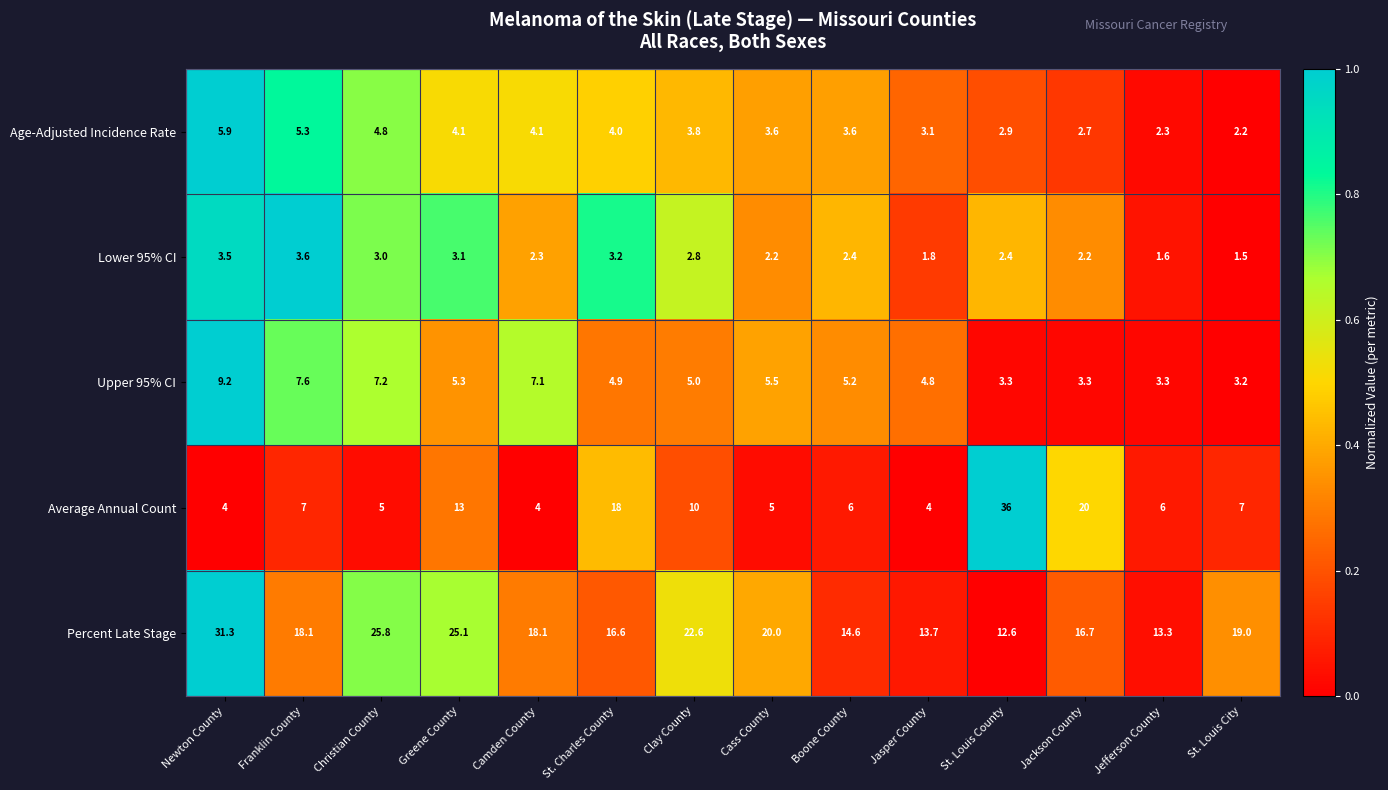

What is the total value across all series at St. Louis City?

32.9